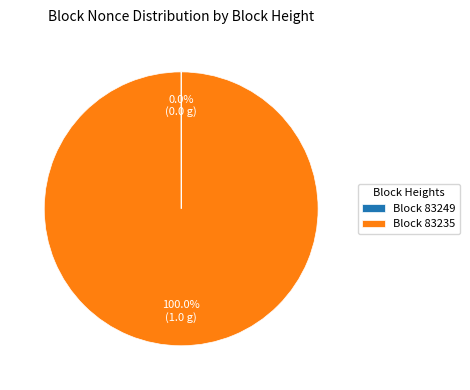

What is the majority slice?

Block 83235